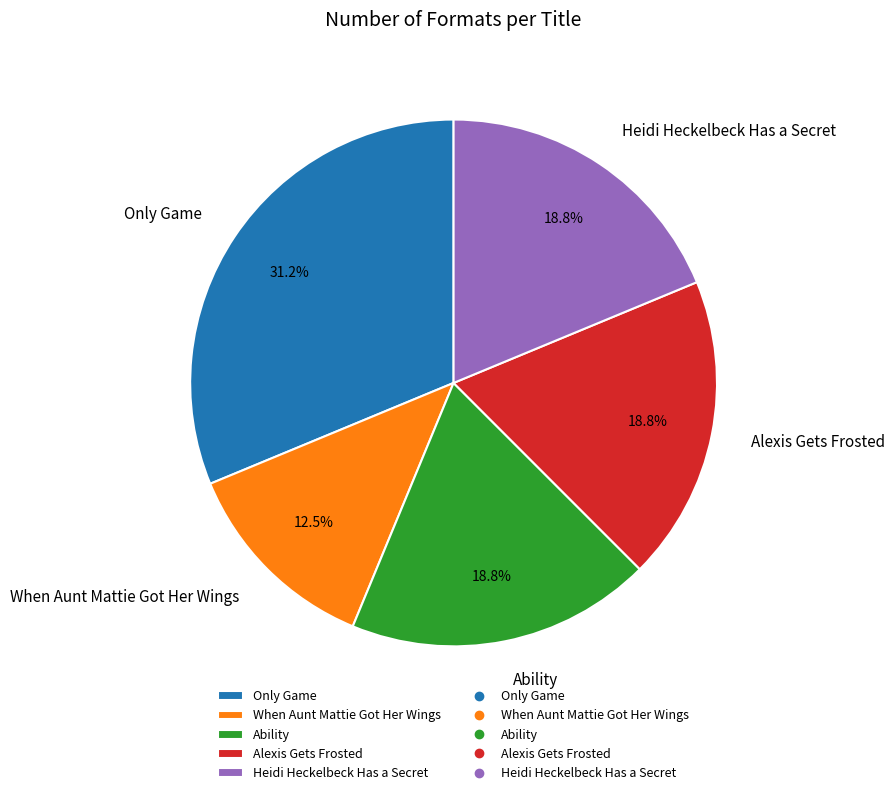

Which category has the biggest portion of the pie?

Only Game